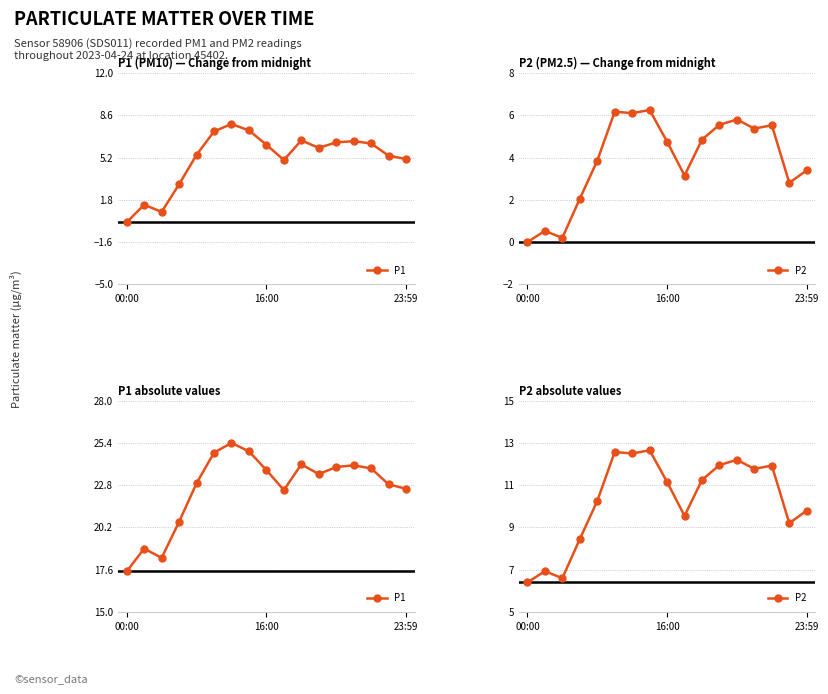

True or false: P2 has more than 2 interior local peaks.

True